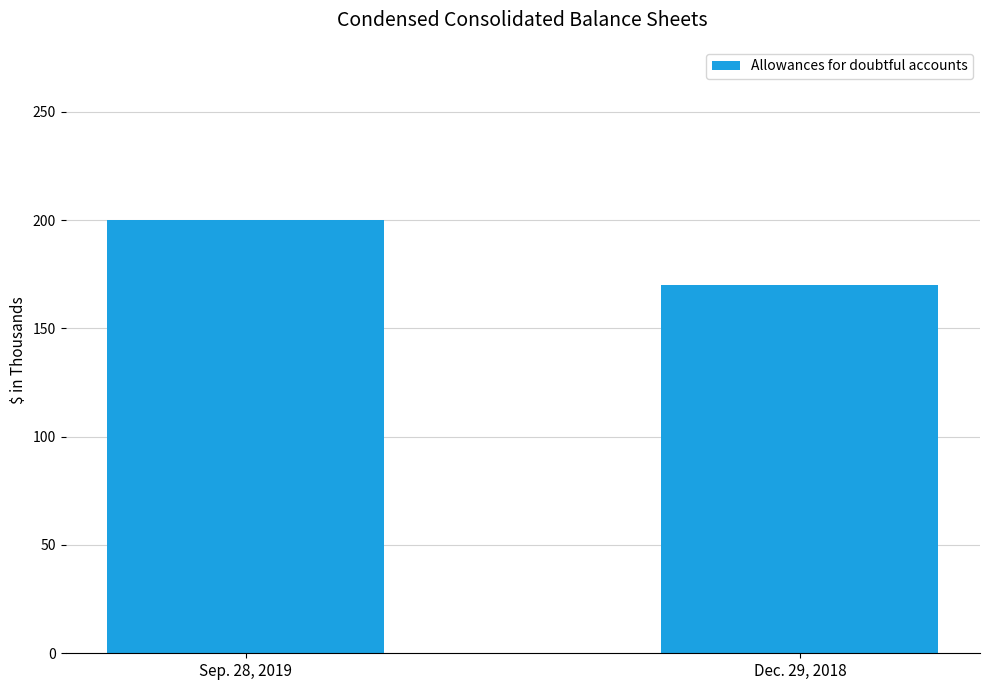

List the labels in order of value, largest first.

Sep. 28, 2019, Dec. 29, 2018